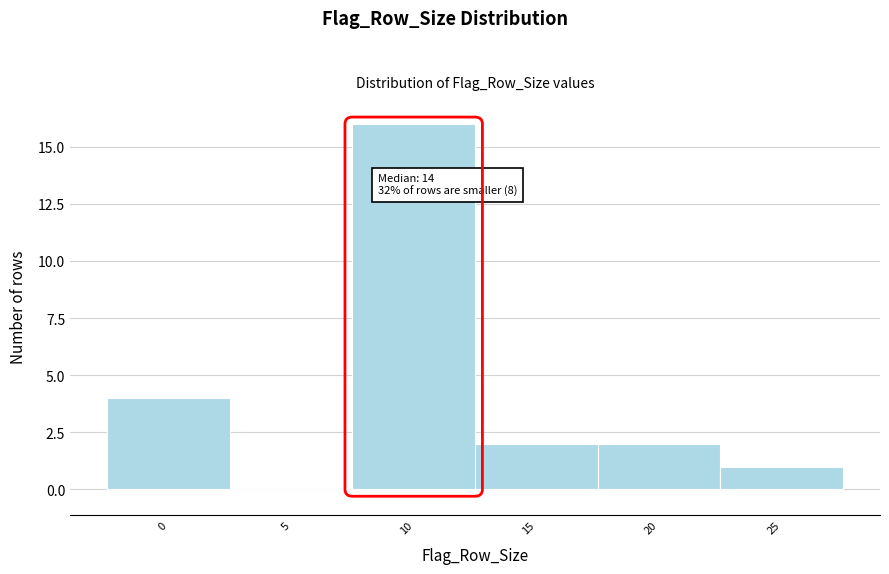

Reading left to right, what are all the values shown in this chart?

0=4	5=0	10=16	15=2	20=2	25=1